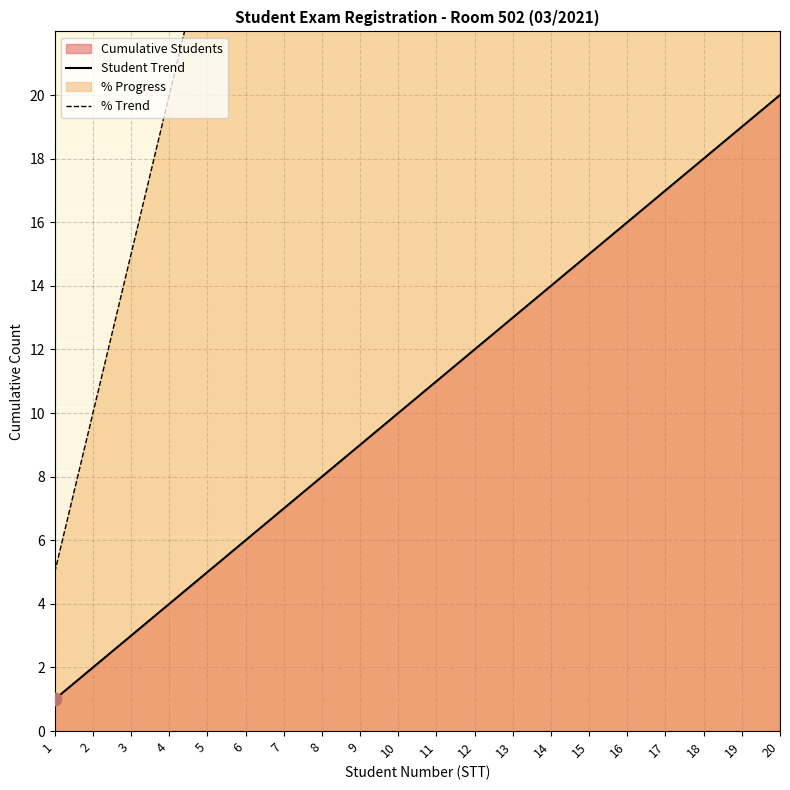

Which series reaches the minimum Y coordinate?

Student Trend